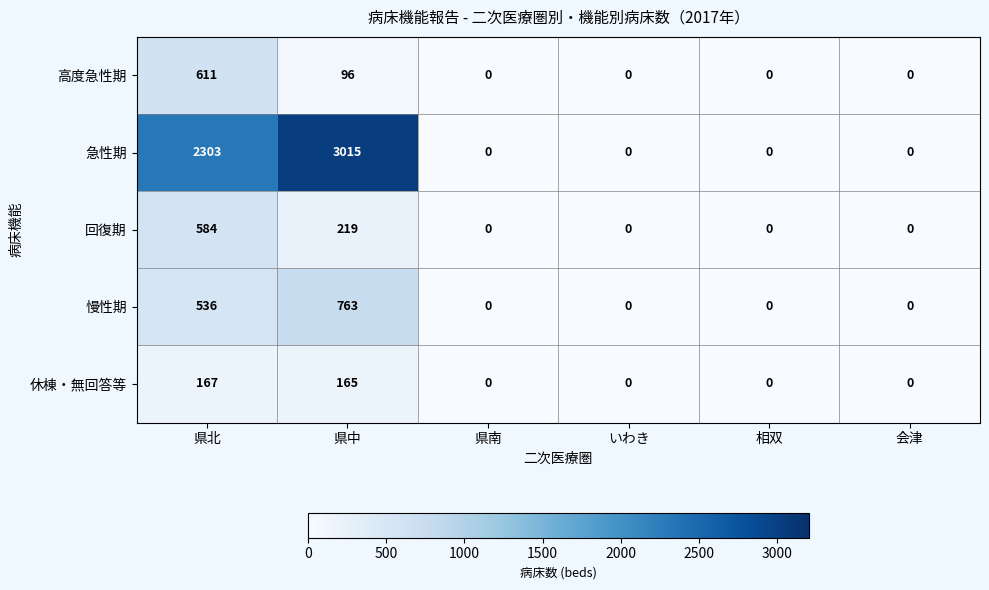

Reading left to right, extract all data points from this chart.

高度急性期: 県北=611	県中=96	県南=0	いわき=0	相双=0	会津=0
急性期: 県北=2303	県中=3015	県南=0	いわき=0	相双=0	会津=0
回復期: 県北=584	県中=219	県南=0	いわき=0	相双=0	会津=0
慢性期: 県北=536	県中=763	県南=0	いわき=0	相双=0	会津=0
休棟・無回答等: 県北=167	県中=165	県南=0	いわき=0	相双=0	会津=0